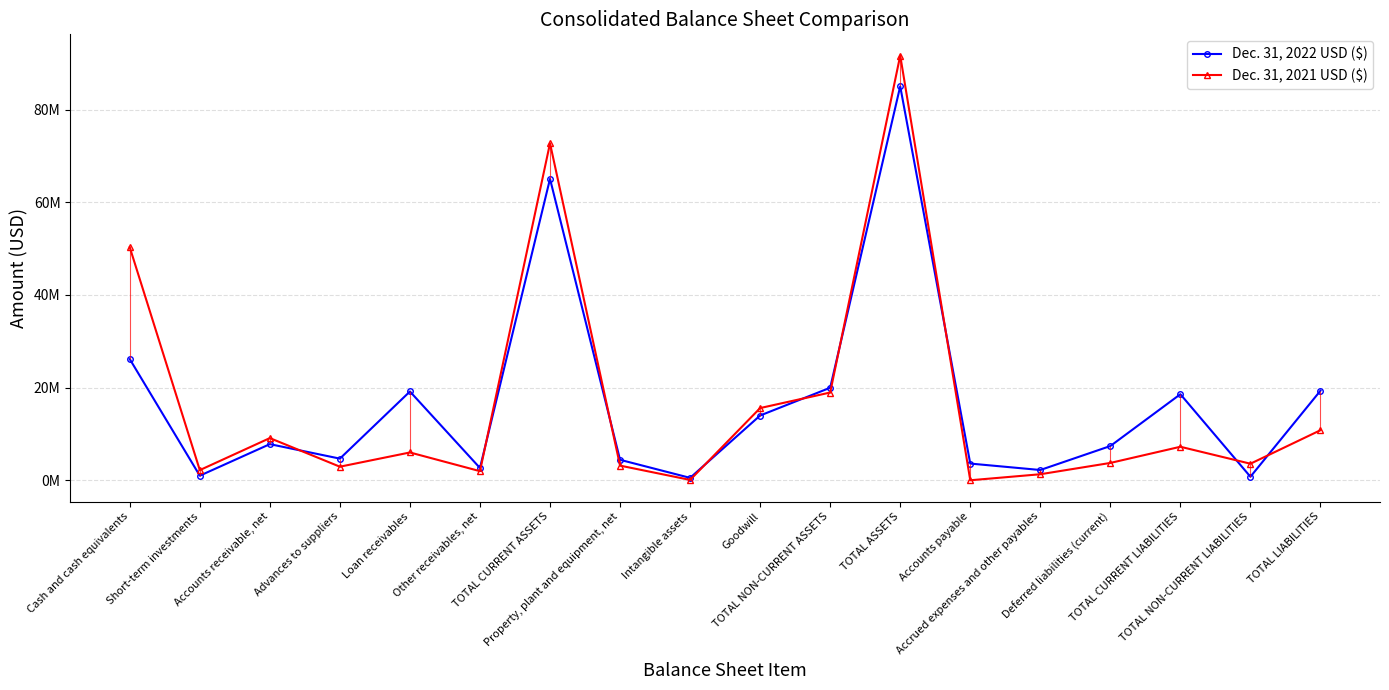

After their last crossing, which series has the higher values: Dec. 31, 2022 USD ($) or Dec. 31, 2021 USD ($)?

Dec. 31, 2022 USD ($)